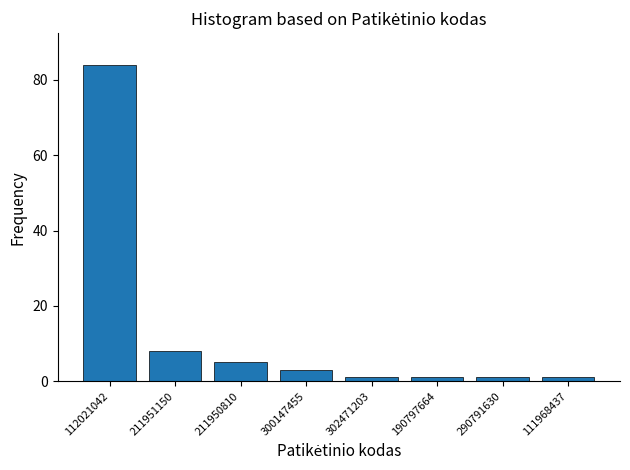

Reading left to right, extract all data points from this chart.

84	8	5	3	1	1	1	1